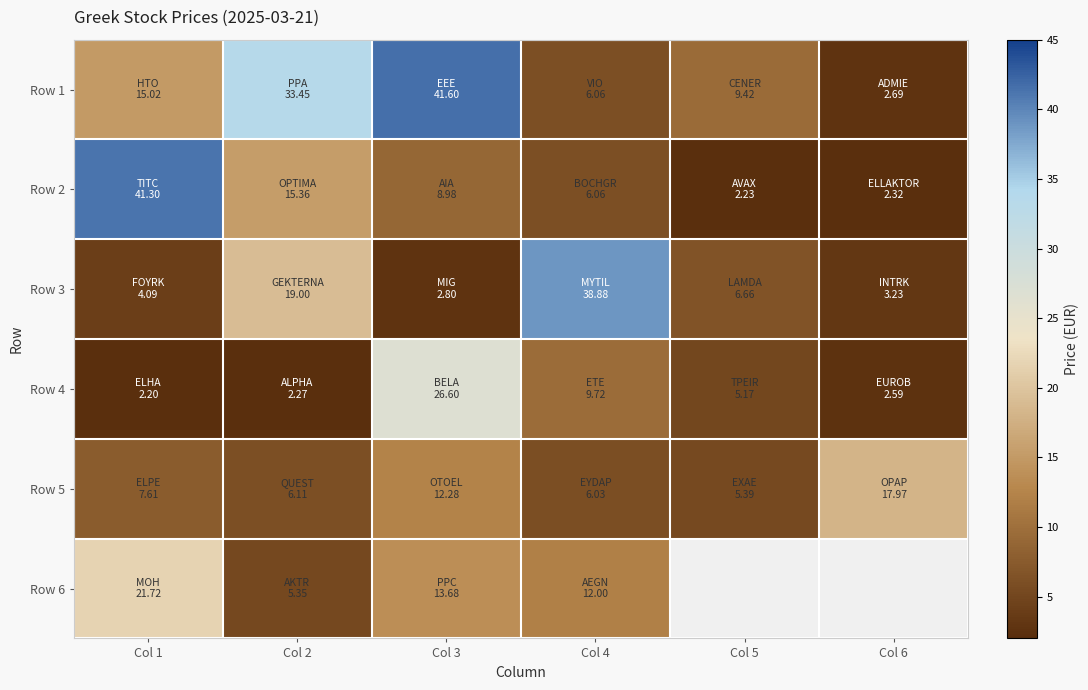

Rank the series by their maximum value, from highest to lowest.

Row 1, Row 2, Row 3, Row 4, Row 6, Row 5